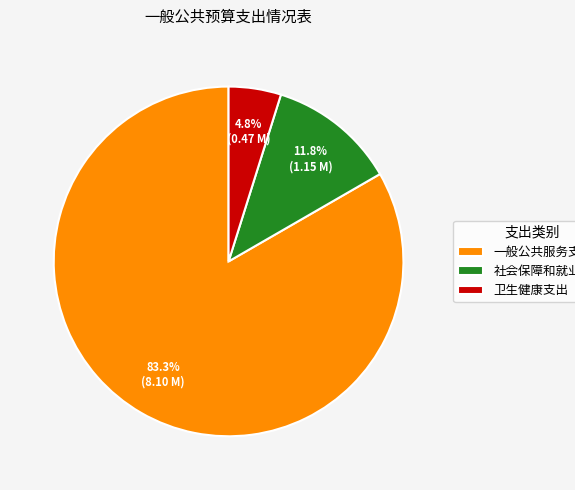

What is the total percentage of 一般公共服务支出 and 卫生健康支出?

88.2%